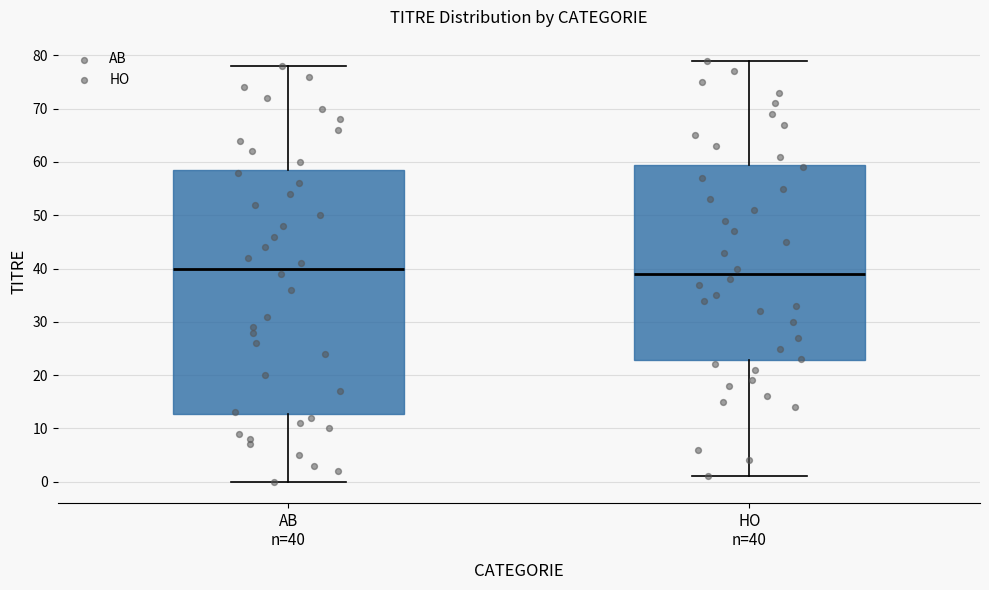

Reading left to right, transcribe this box plot: for each box, give where its median line is, the range the box spans, and where its two whiskers end, as read against the y-axis. The values are not printed on the chart, so give them approximately, as read against the axis.

AB n=40: median 40, box 13 to 59, whiskers 0 to 78
HO n=40: median 39, box 23 to 60, whiskers 1 to 79